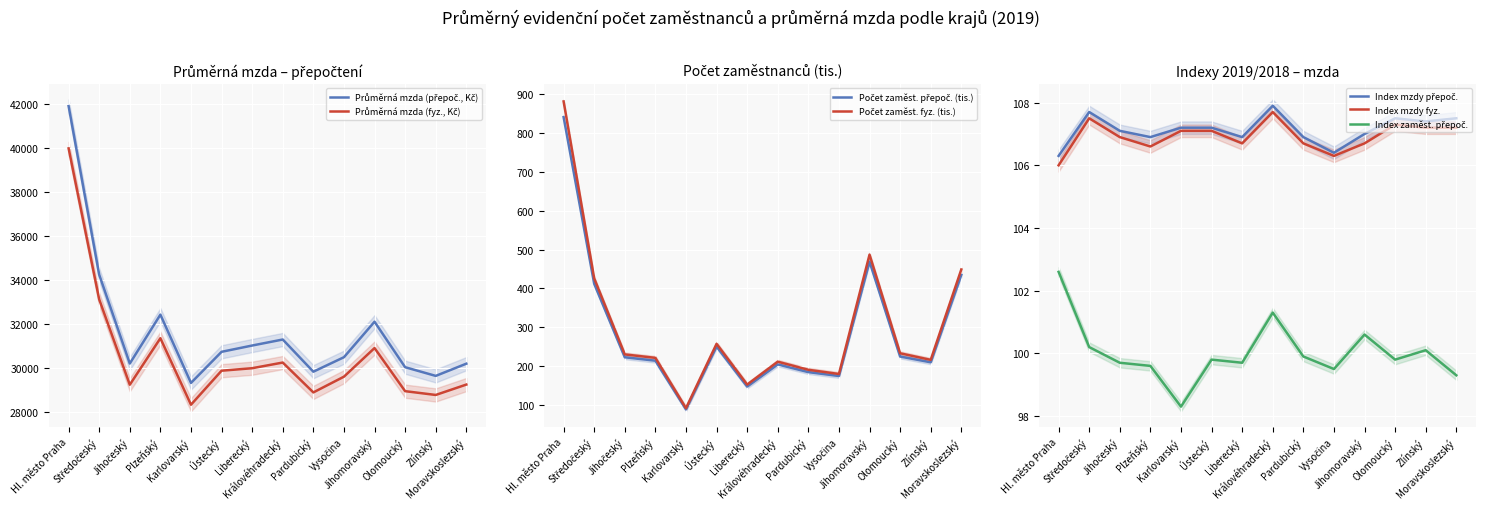

What position from the left is Zlínský?

13